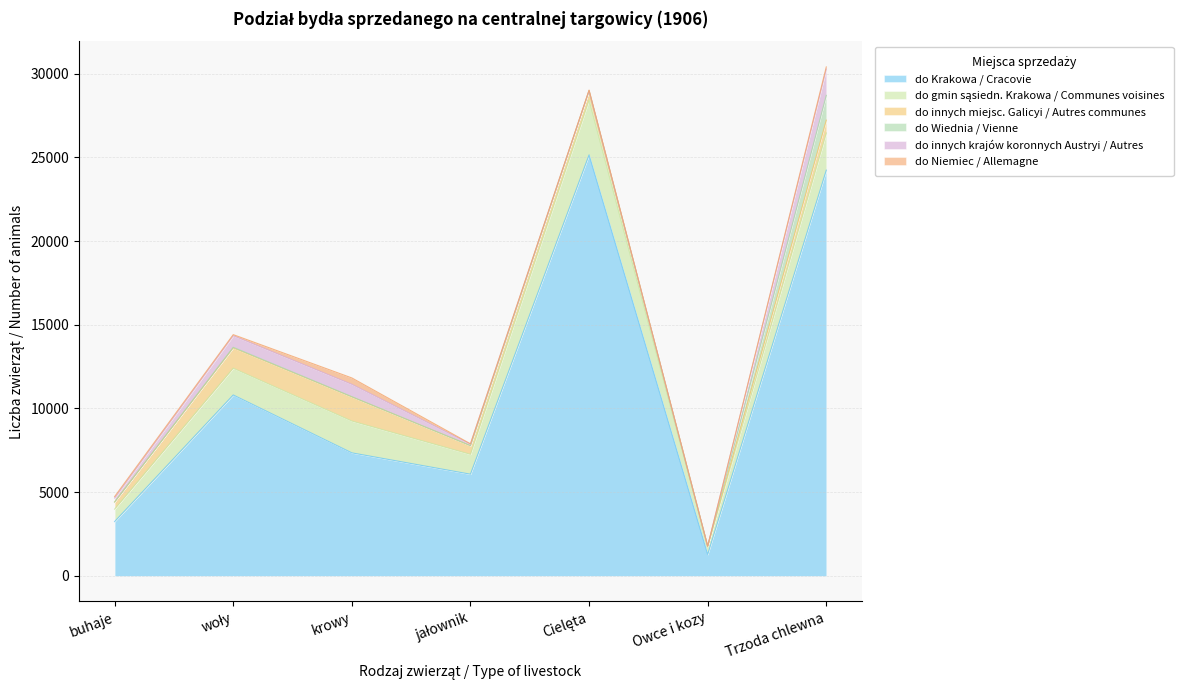

Which series changed the most between jałownik and Owce i kozy?

do Krakowa / Cracovie